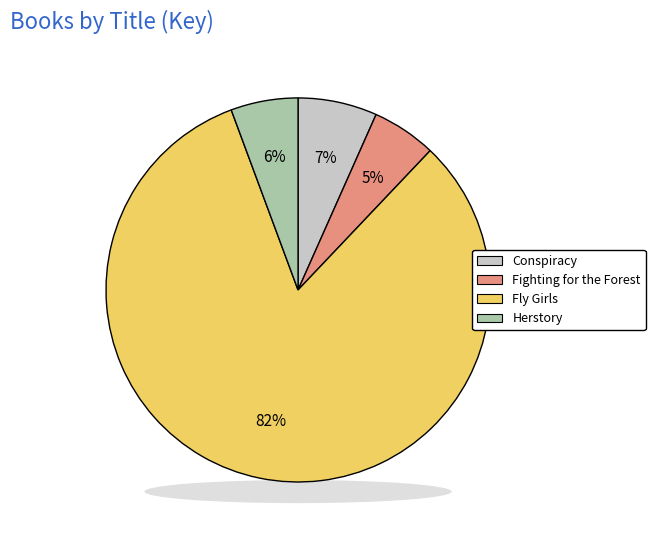

What is the ratio of the value at Herstory to the value at Fly Girls?

0.1